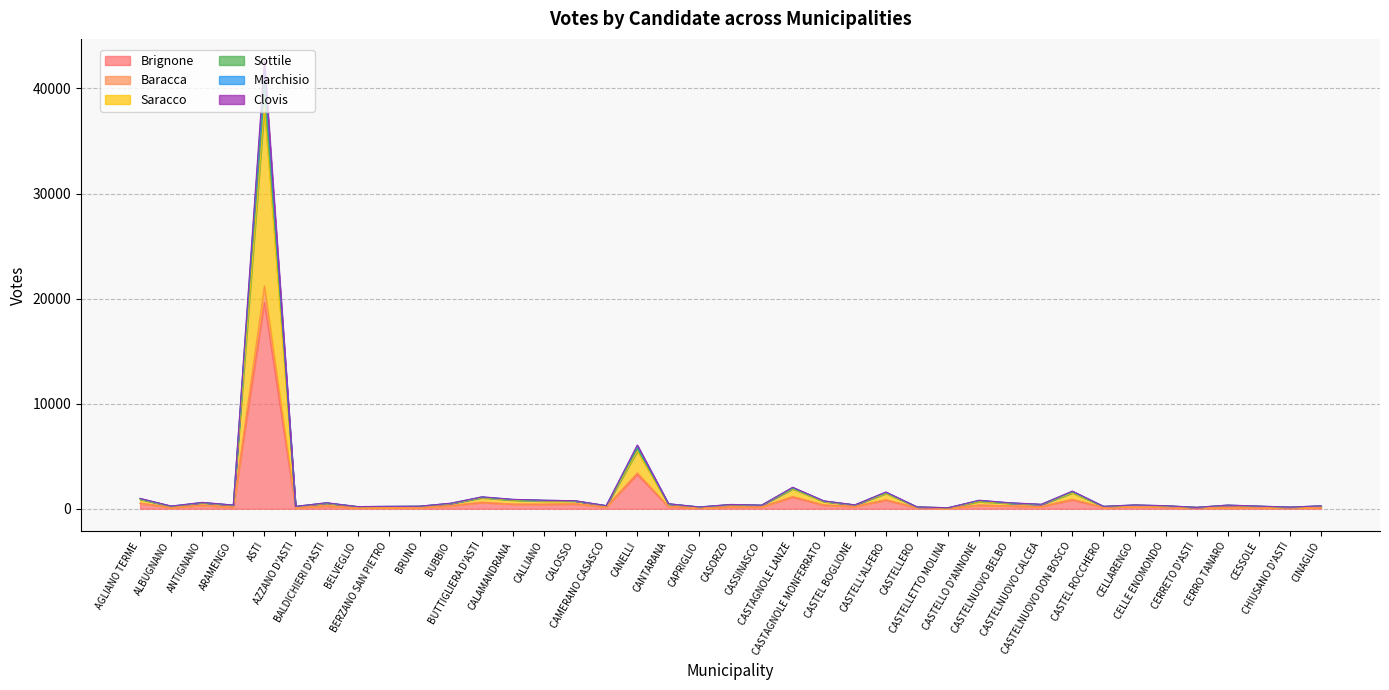

Does the chart display data point markers on the line(s)?

No